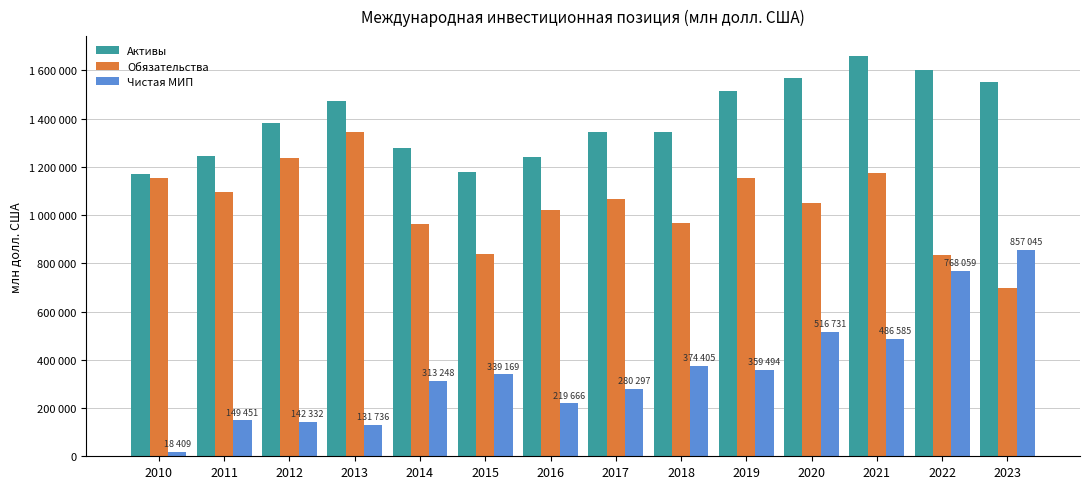

What is the spread (max minus min) of values at 2023?

857045.9